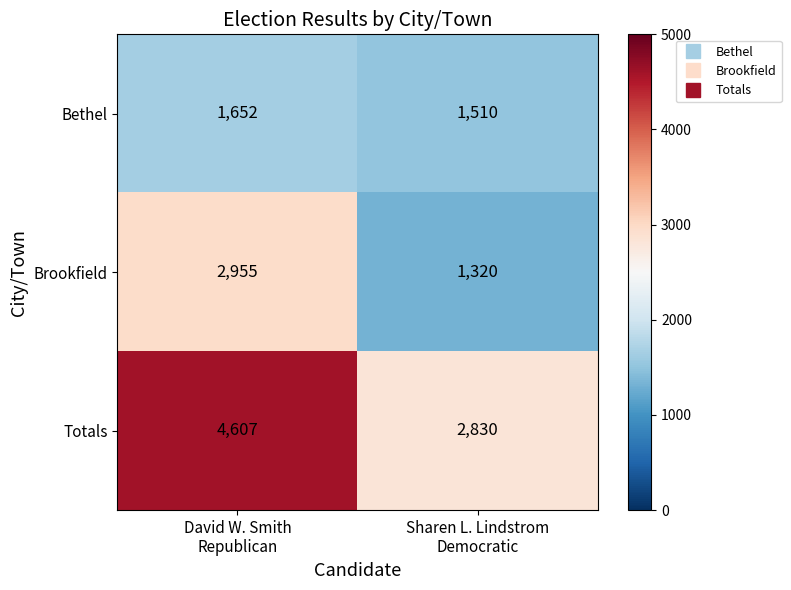

List the series in order of their peak value, highest first.

Totals, Brookfield, Bethel